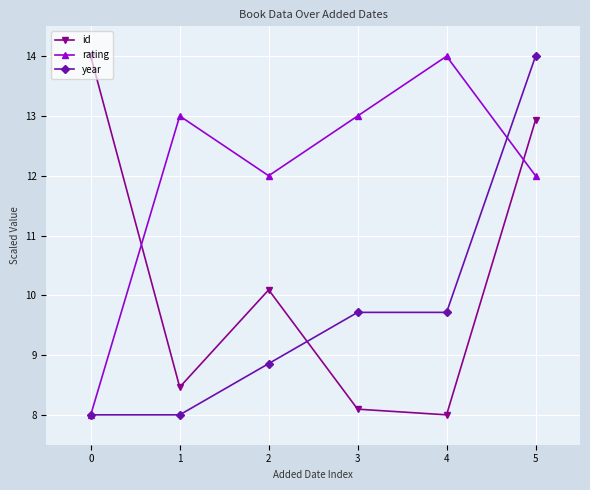

The year series shows 8.9 at 2. True or false?

True